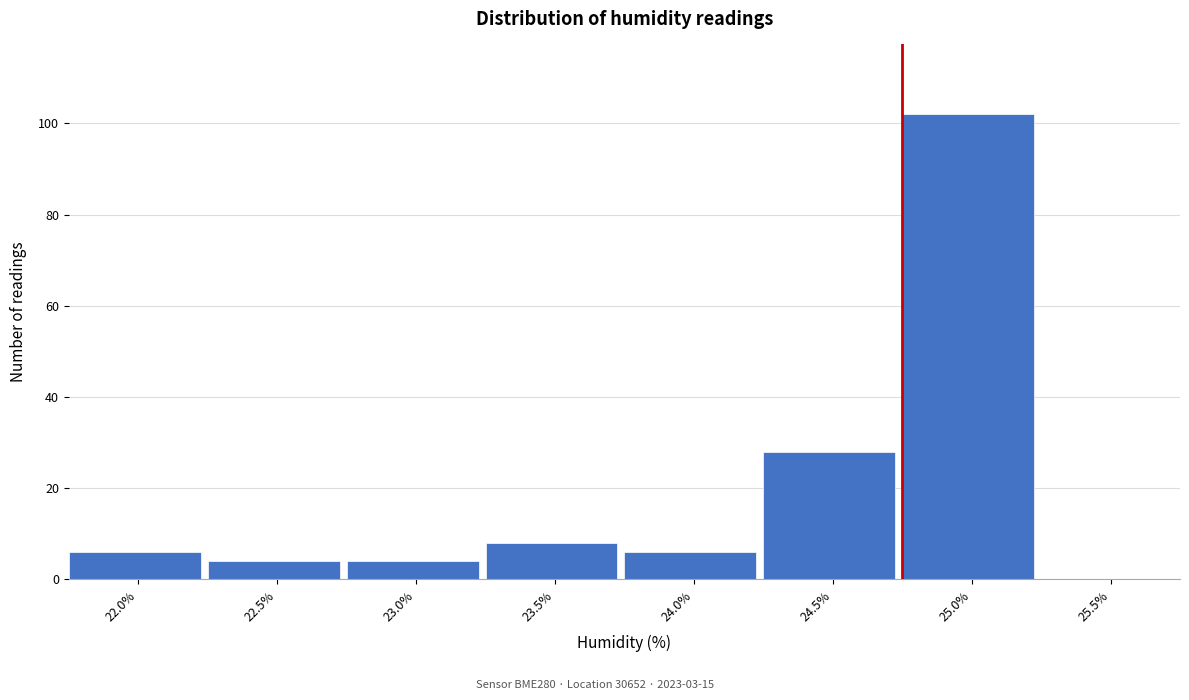

Reading left to right, list all the values displayed in this chart.

22.0%=6	22.5%=4	23.0%=4	23.5%=8	24.0%=6	24.5%=28	25.0%=102	25.5%=0